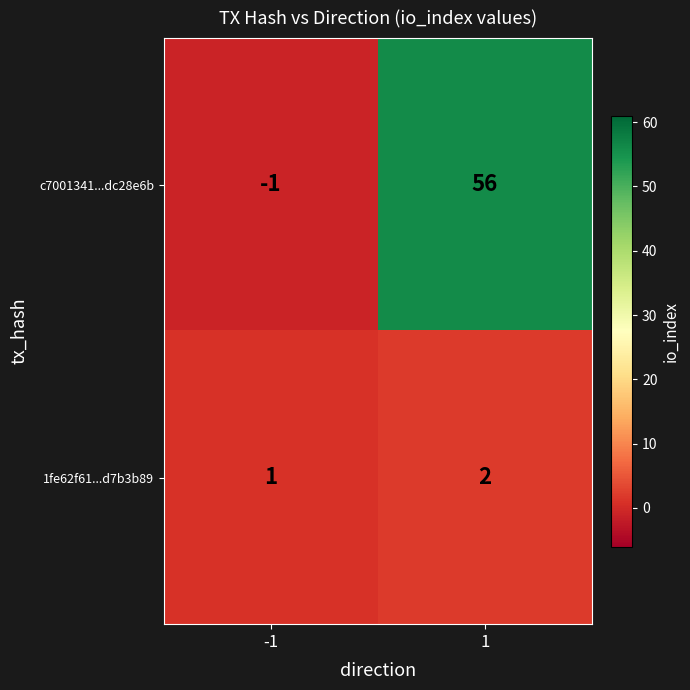

The value of c7001341...dc28e6b at 1 is 76. True or false?

False